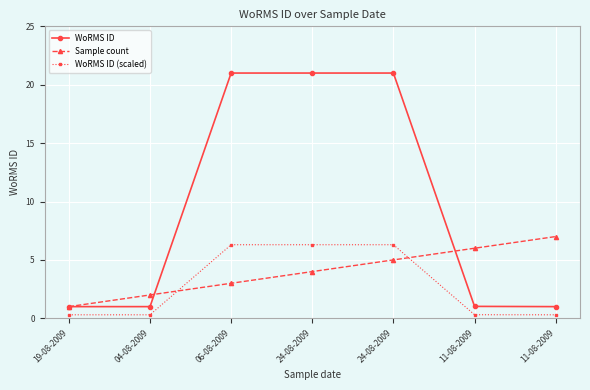

True or false: WoRMS ID has more than 2 points higher than both neighbors.

False